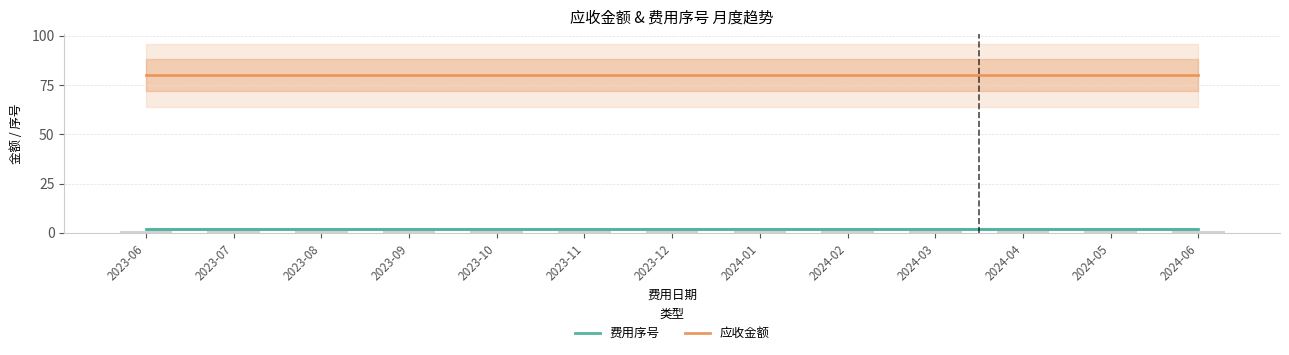

Rank the series by their average value, from highest to lowest.

应收金额, 费用序号